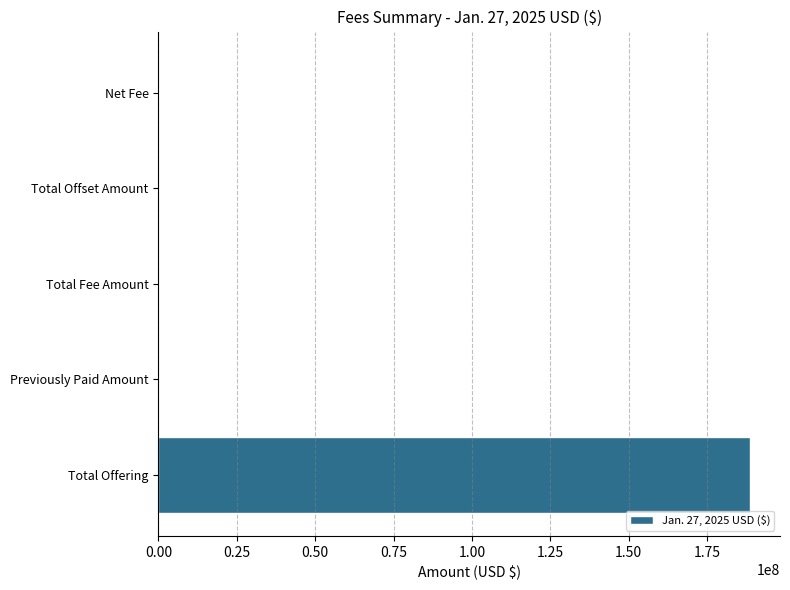

How many data points does each series have?

5